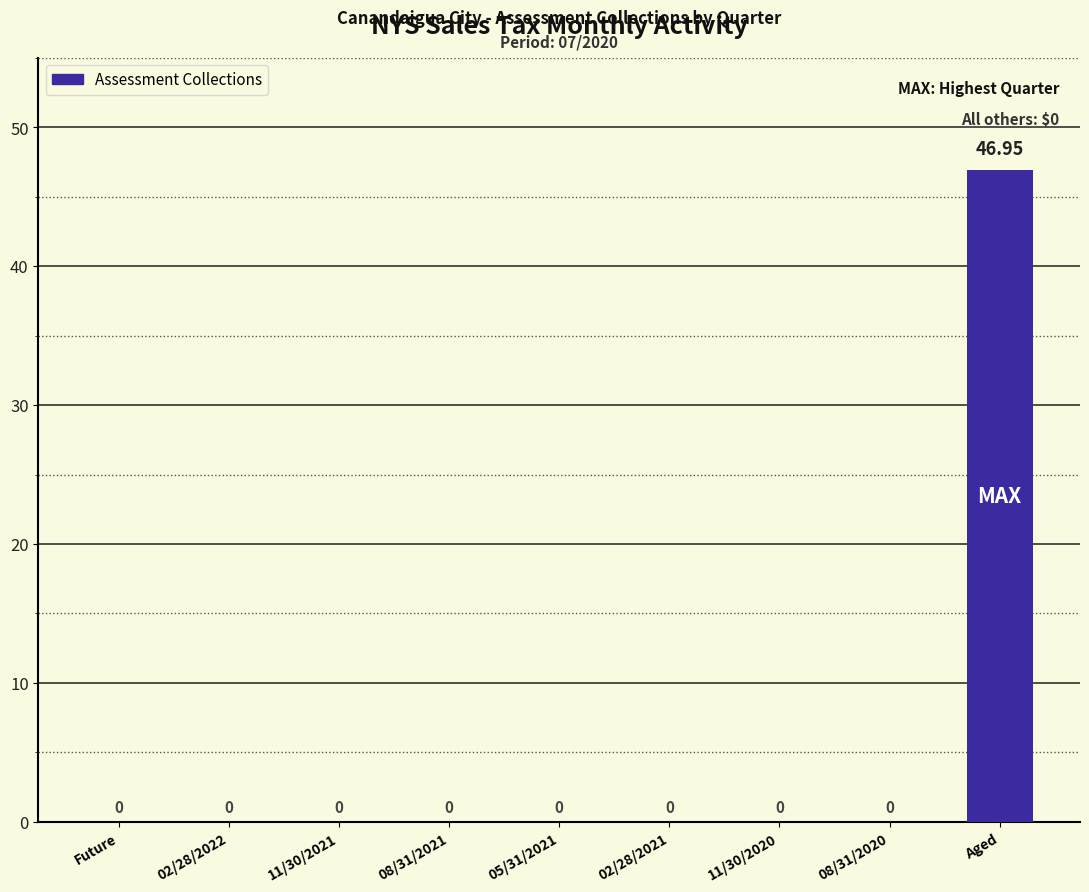

How many series are shown in this chart?

1